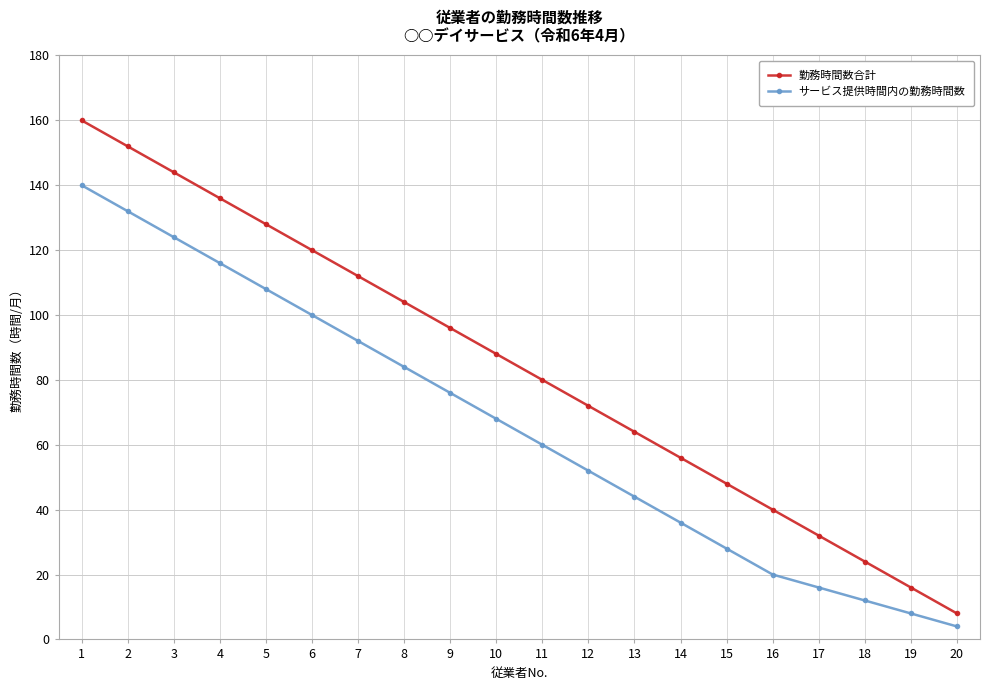

What is the difference between the second highest and second lowest values in the 勤務時間数合計 series?

136